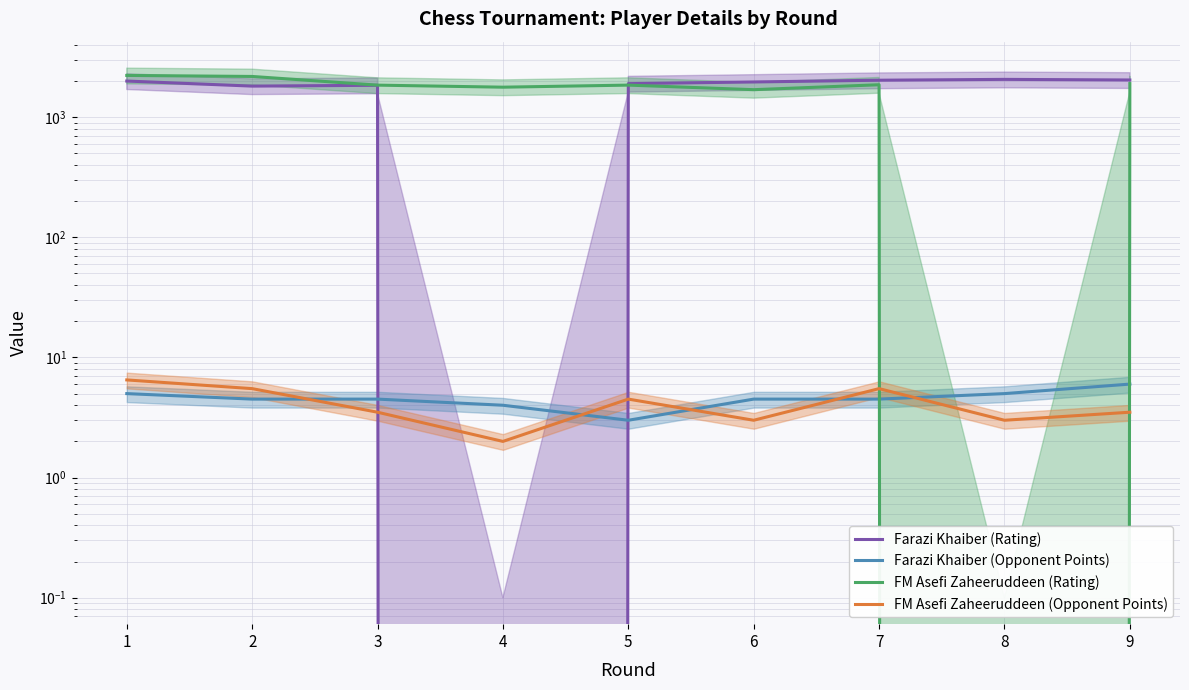

What are all the series names shown in the legend?

Farazi Khaiber (Rating), Farazi Khaiber (Opponent Points), FM Asefi Zaheeruddeen (Rating), FM Asefi Zaheeruddeen (Opponent Points)